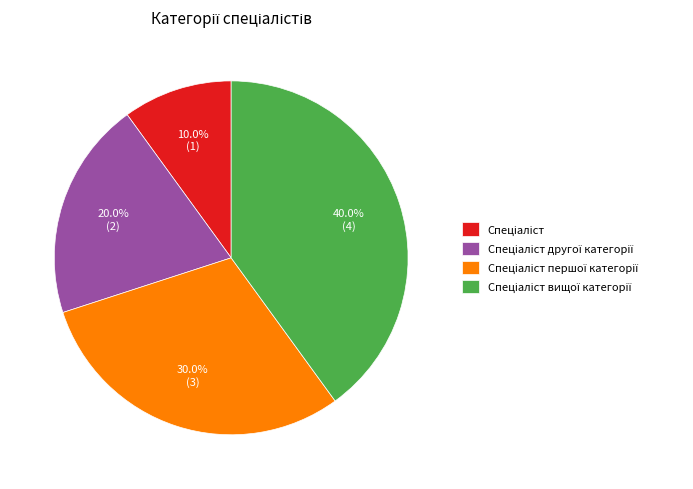

Is there a majority slice in this chart?

No